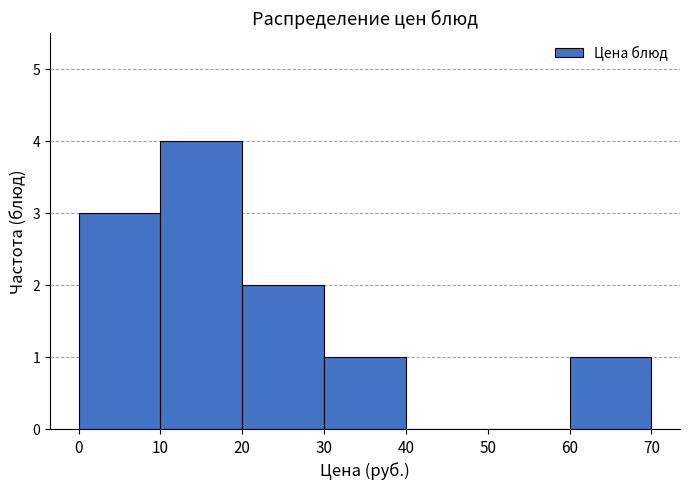

Reading left to right, list every bar in this chart as the range it spans on the x-axis followed by its height. The values are not printed on the chart, so give them approximately, as read against the axis.

0 to 10: 3
10 to 20: 4
20 to 30: 2
30 to 40: 1
40 to 50: 0
50 to 60: 0
60 to 70: 1